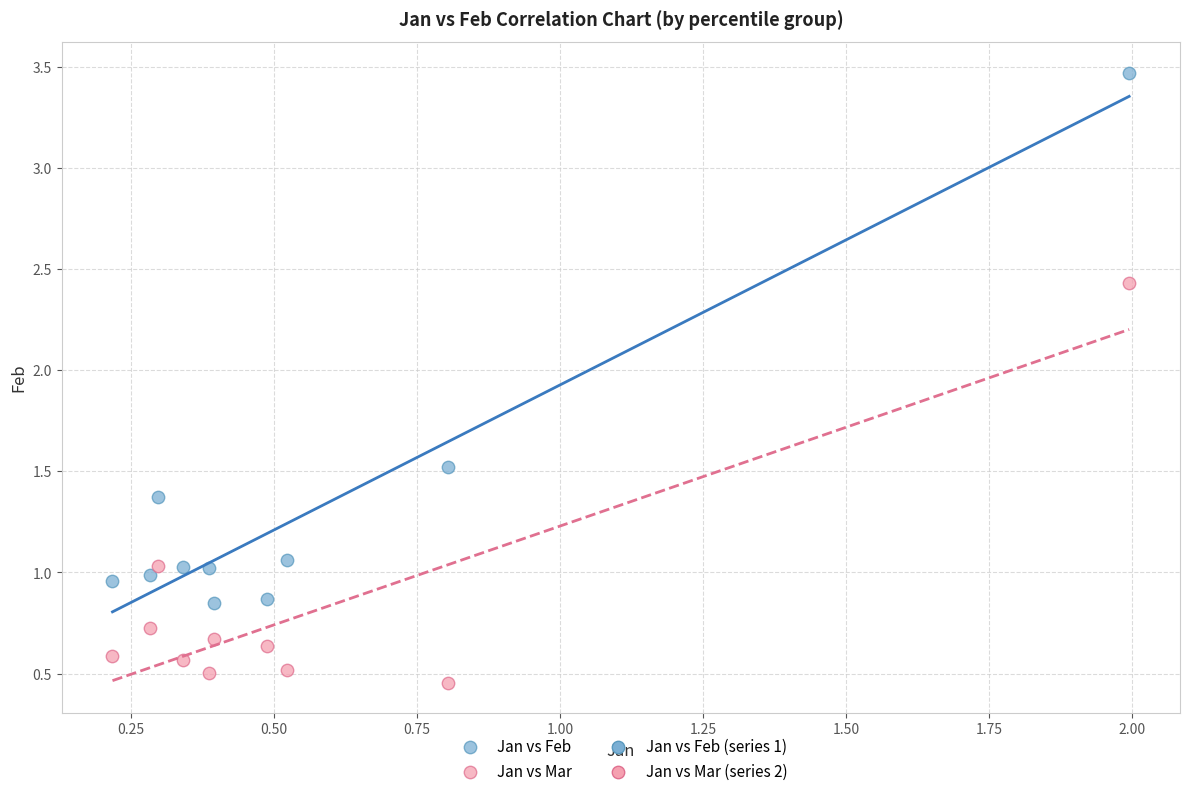

In the Jan vs Feb series, what Y value is closest to 2?

1.5